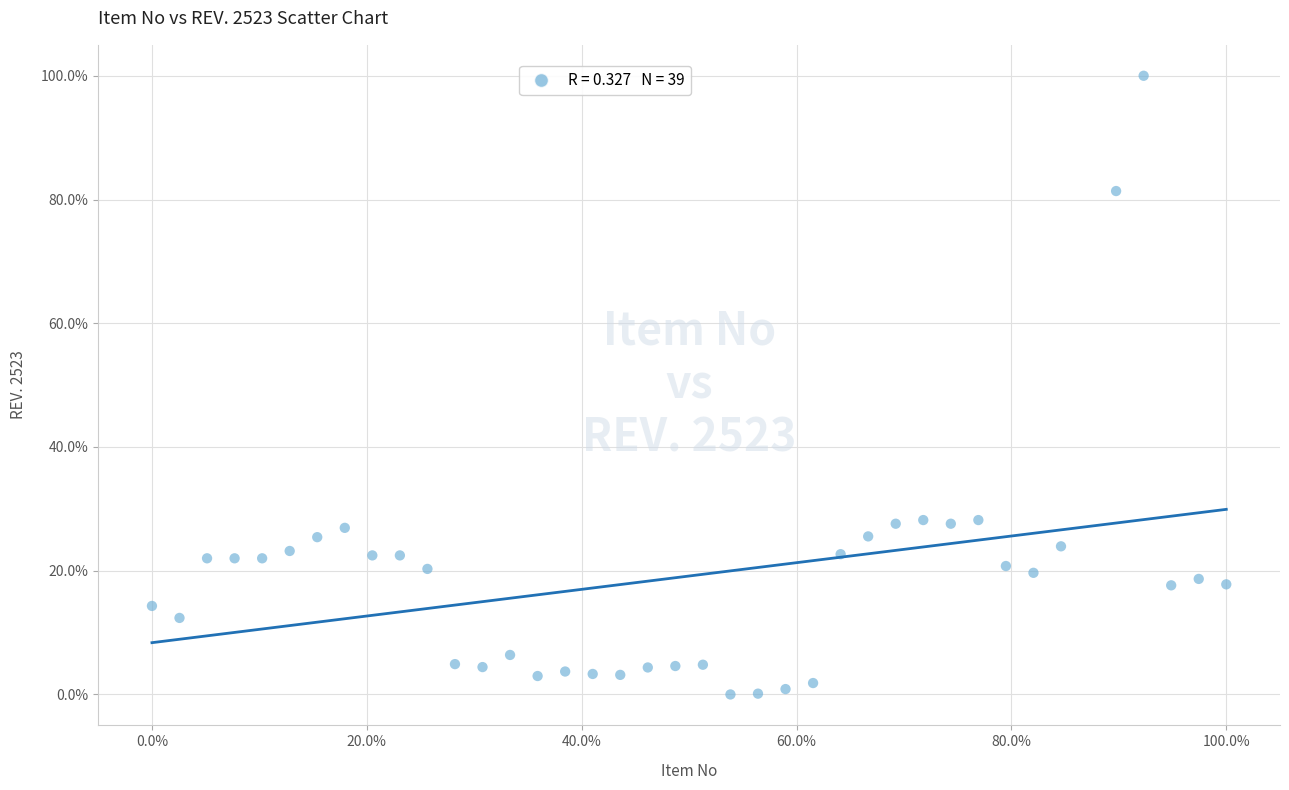

What is the range of X values (max minus min)?

100.0